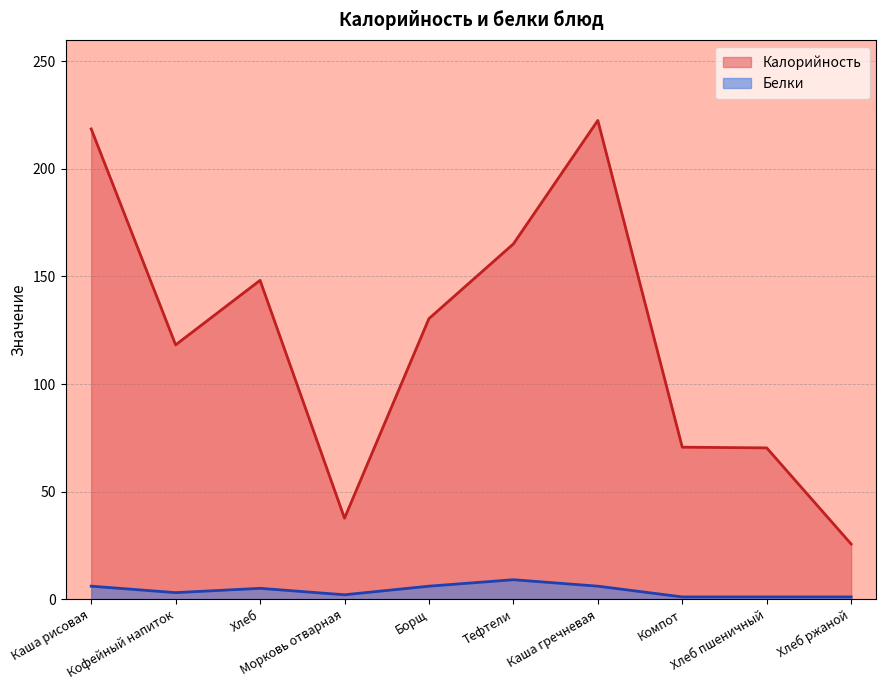

Rank the series by their maximum value, from lowest to highest.

Белки, Калорийность